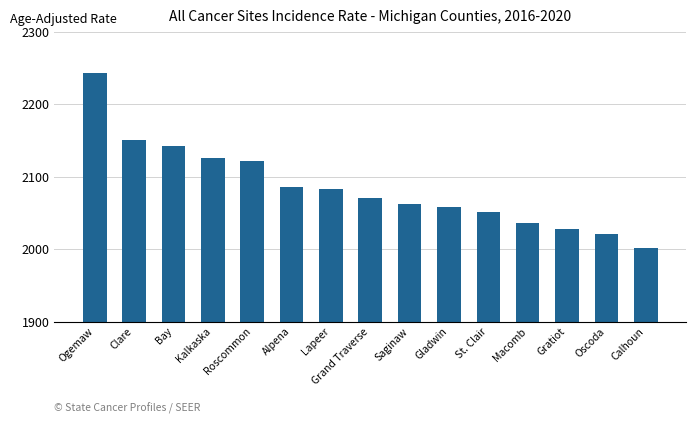

Rank the categories by value from highest to lowest.

Ogemaw, Clare, Bay, Kalkaska, Roscommon, Alpena, Lapeer, Grand Traverse, Saginaw, Gladwin, St. Clair, Macomb, Gratiot, Oscoda, Calhoun